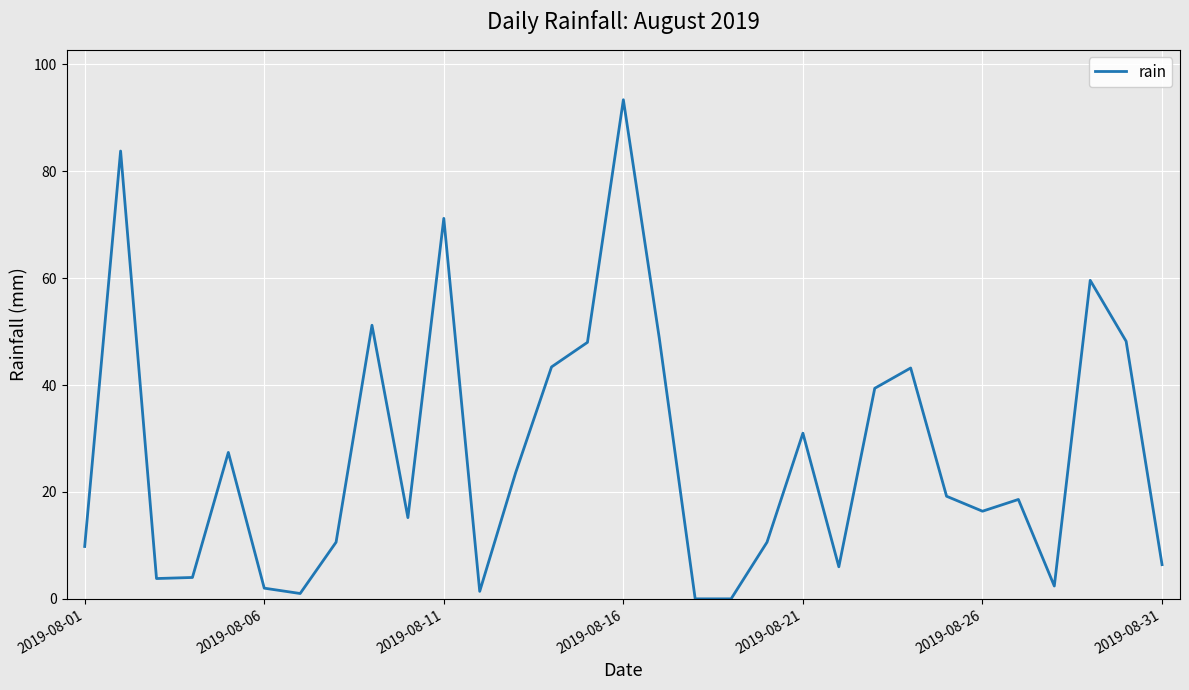

Does the chart display data point markers on the line(s)?

No